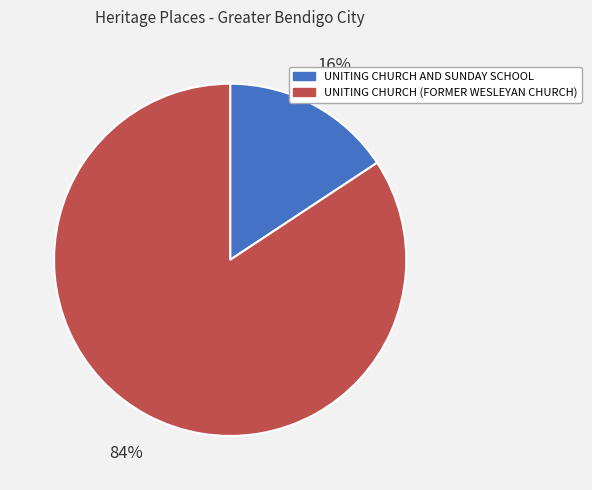

Combined, do UNITING CHURCH (FORMER WESLEYAN CHURCH) and UNITING CHURCH AND SUNDAY SCHOOL account for over 50%?

Yes